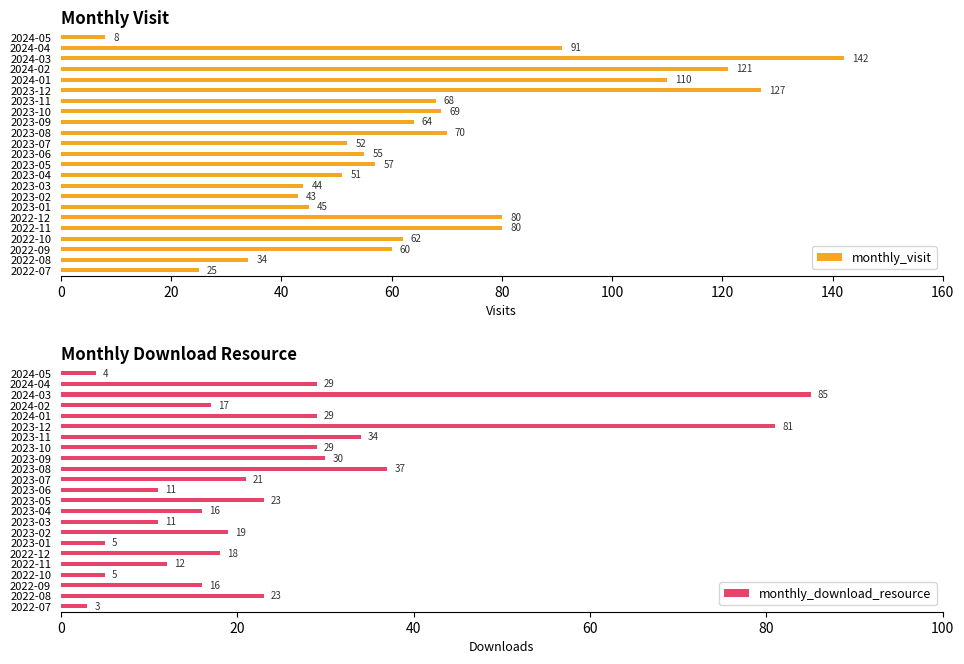

What is the value of the monthly_visit bar at the 21st from the left?

34